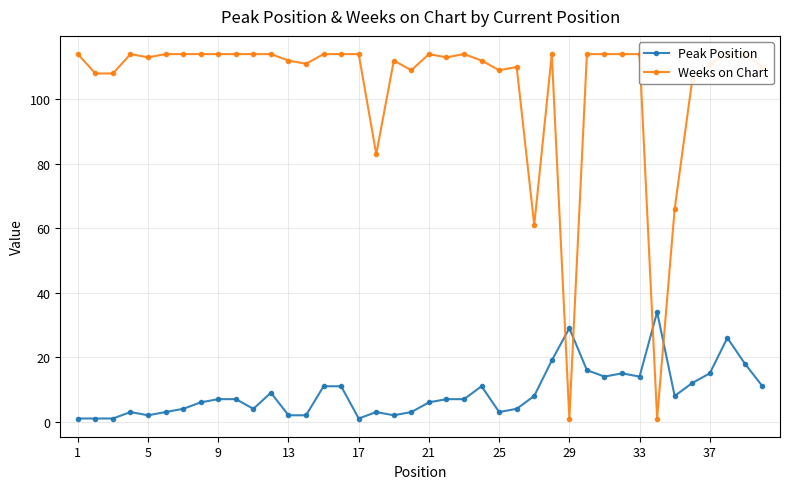

How many interior local valleys does the Peak Position series have?

8